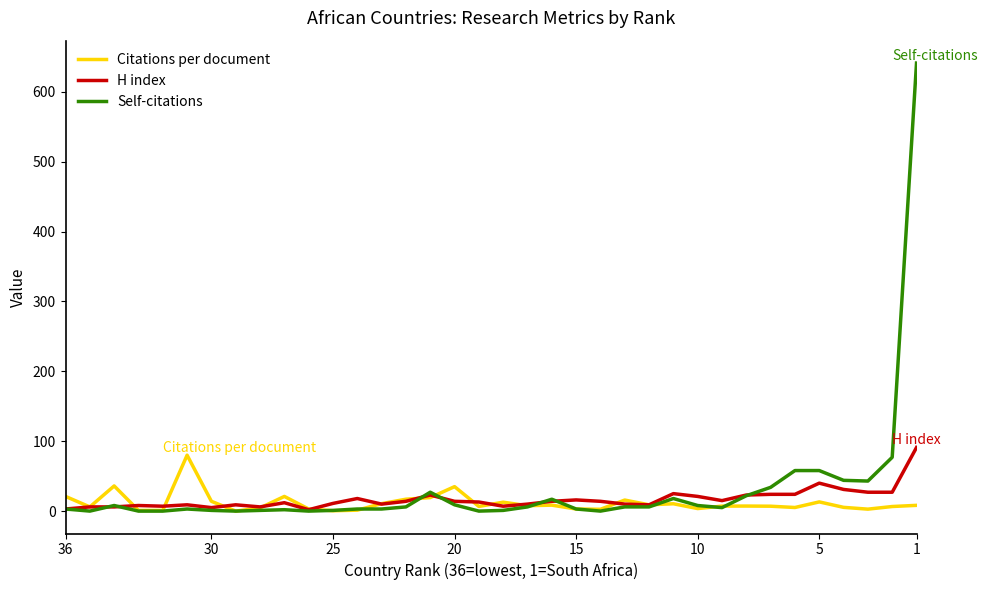

At how many categories does at least one series exceed 405?

1